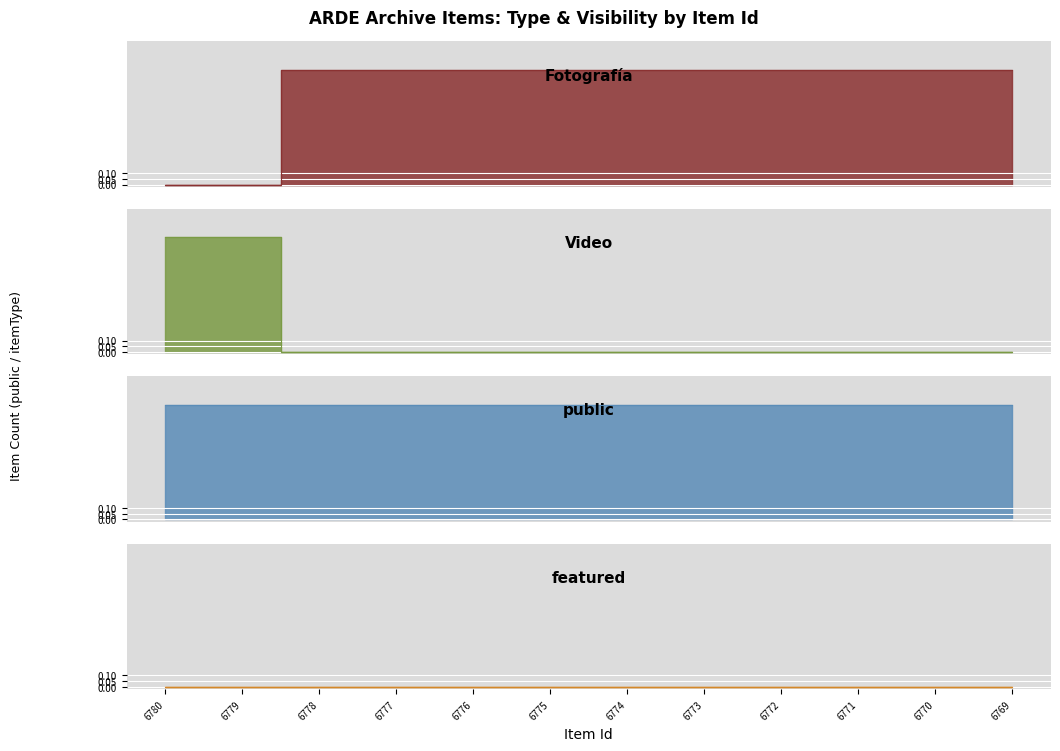

Which series ends up on top after the final intersection of Video and Fotografía?

Fotografía